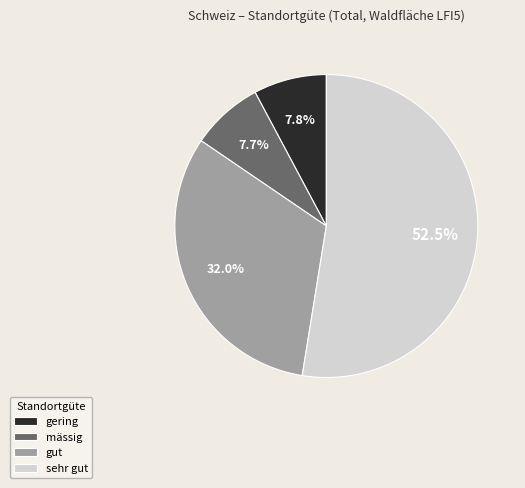

To the nearest percent, what is the difference between the largest and smallest slice percentages?

45%